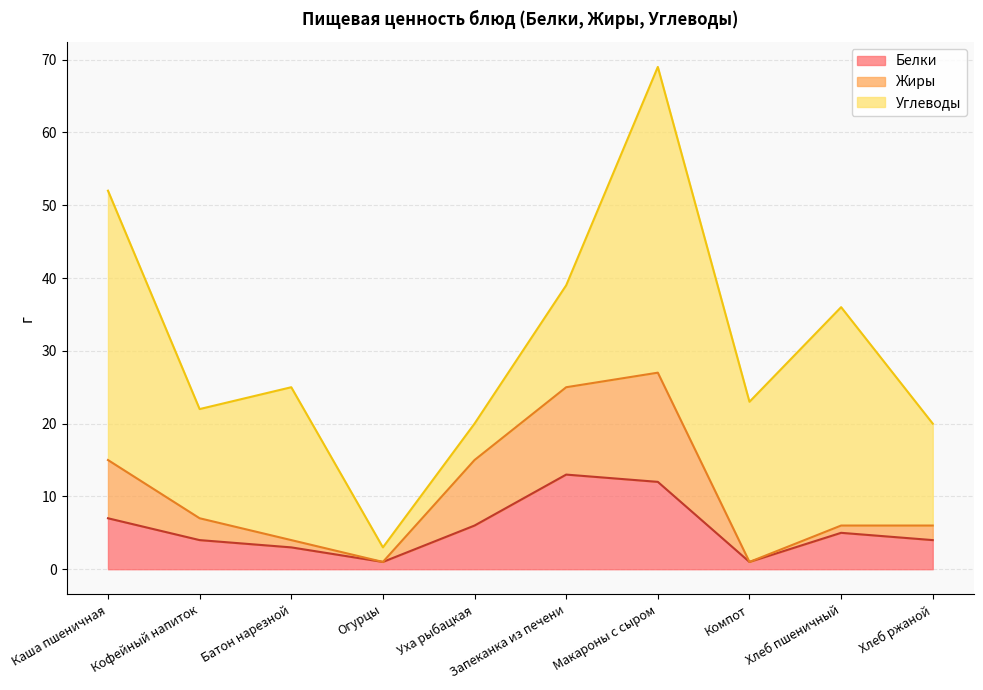

At which category is the sum across all series the highest?

Макароны с сыром